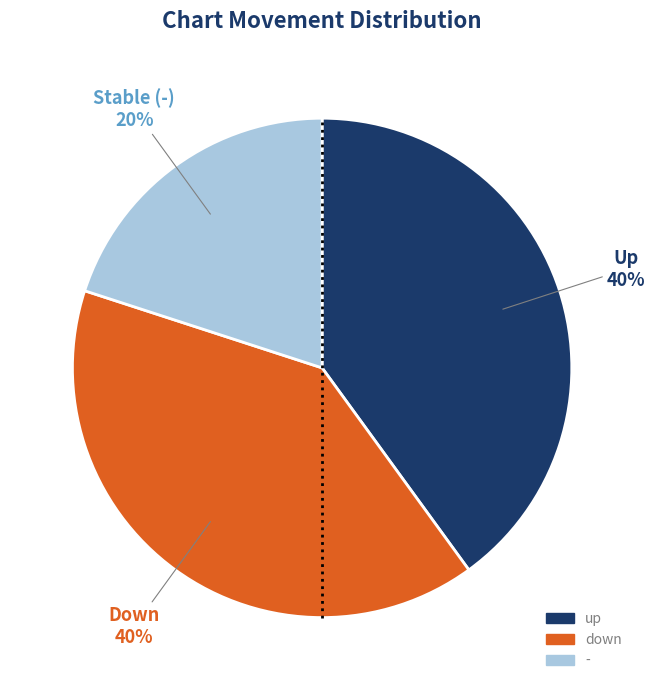

Combined, do up and - account for over 50%?

Yes